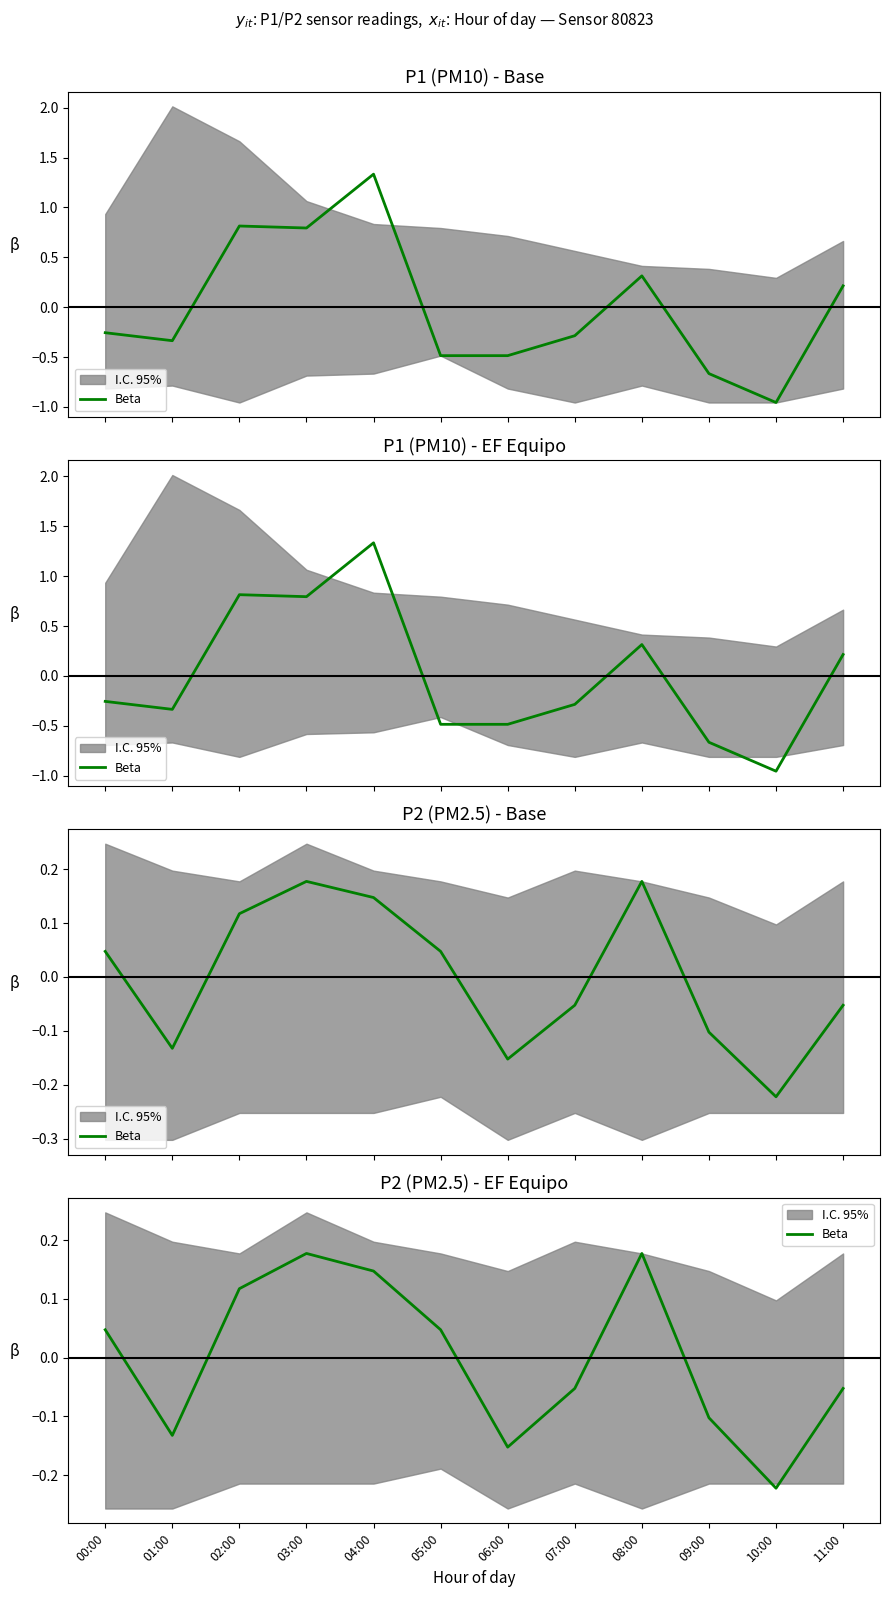

Where is the first local maximum?

03:00